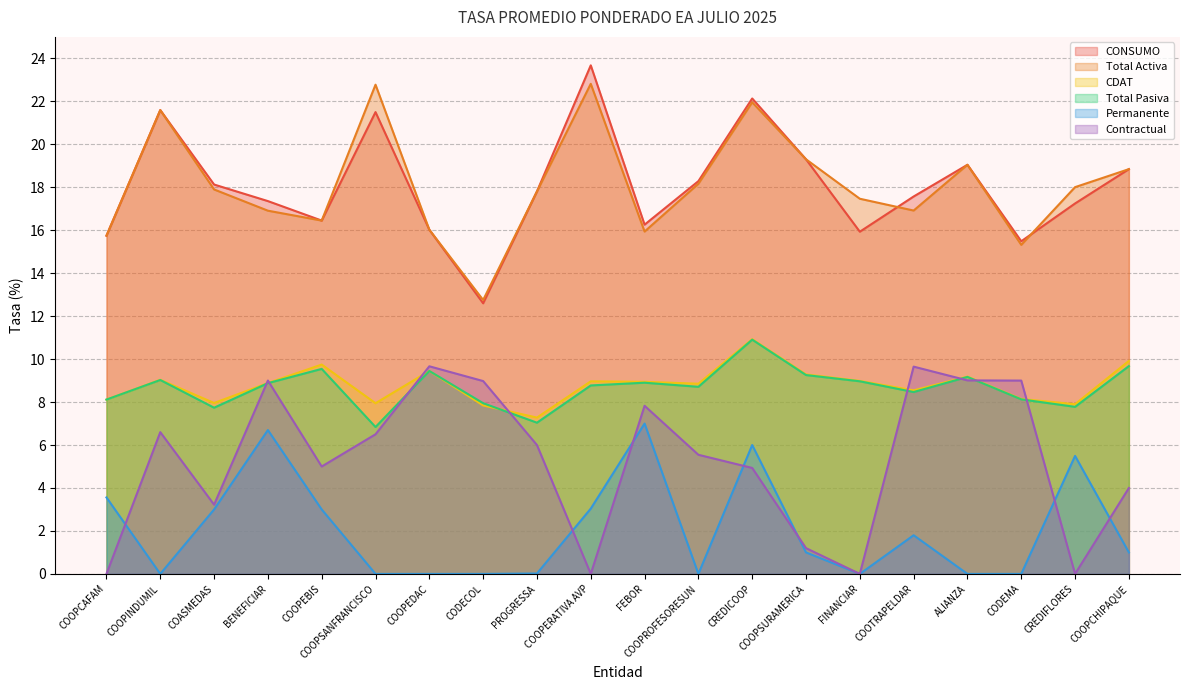

True or false: CONSUMO and CDAT intersect in this chart.

False